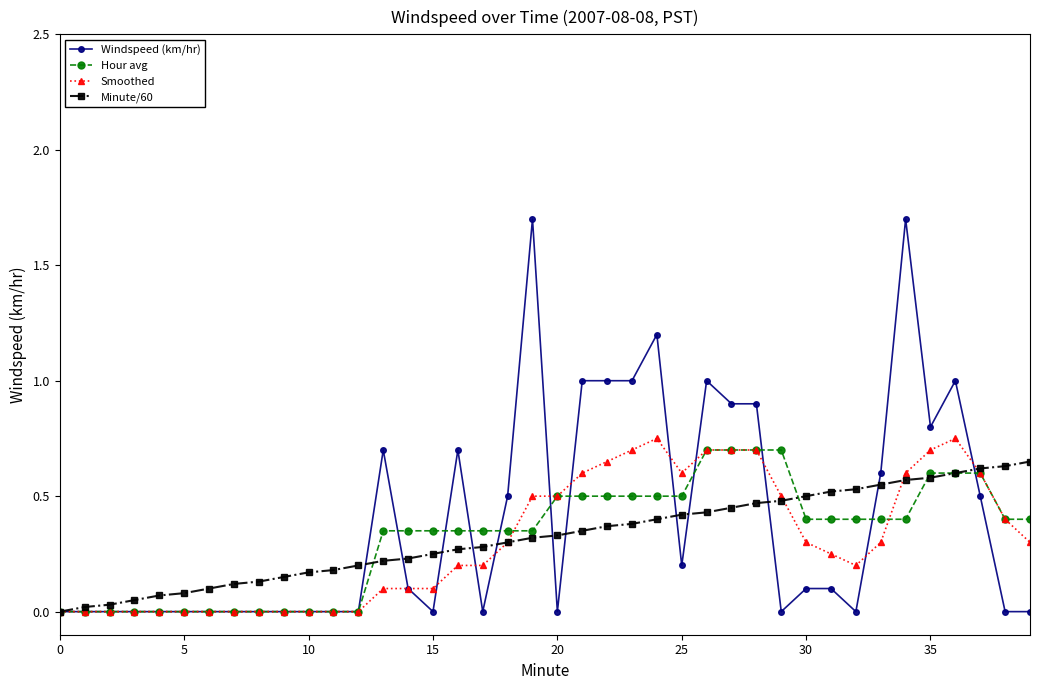

Which series has the widest spread of values?

Windspeed (km/hr)